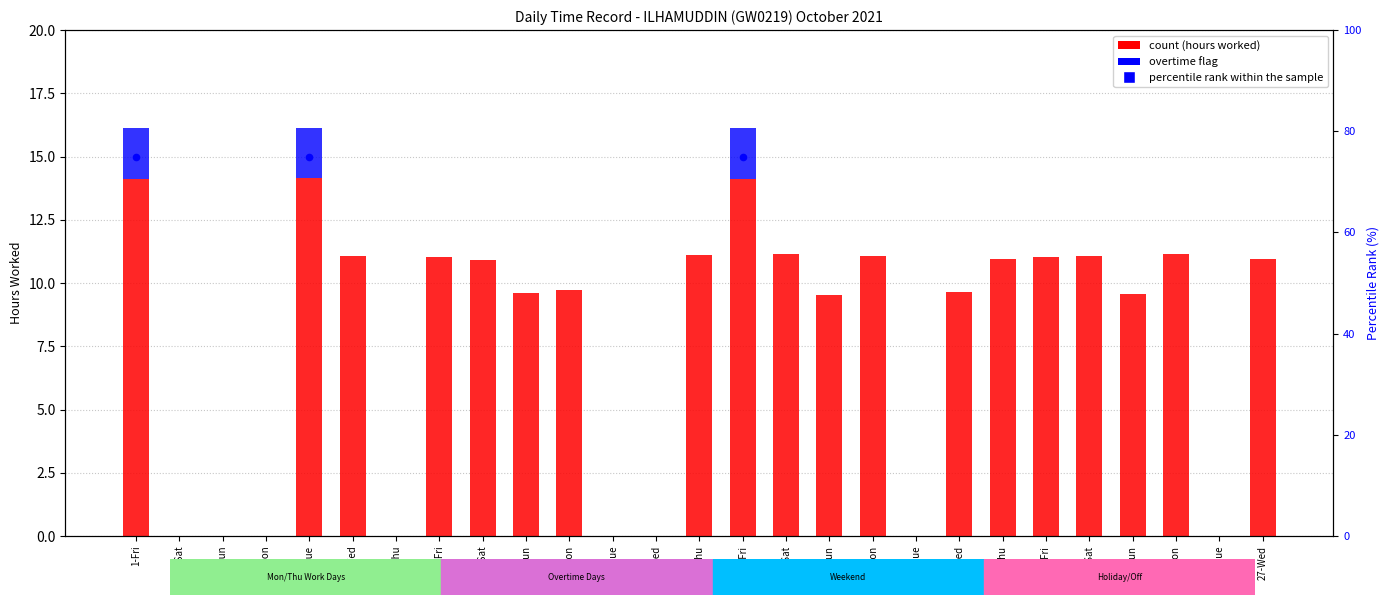

At how many categories does at least one series exceed 36?

3